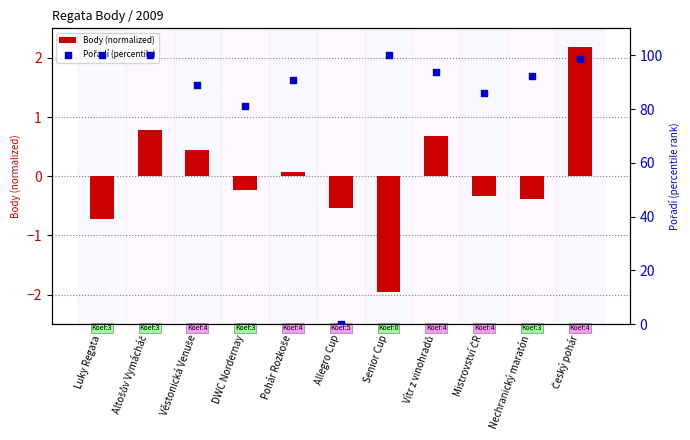

Is the value of Body (normalized) at Pohár Rozkoše greater than the value of Pořadí (percentile) at Allegro Cup?

Yes